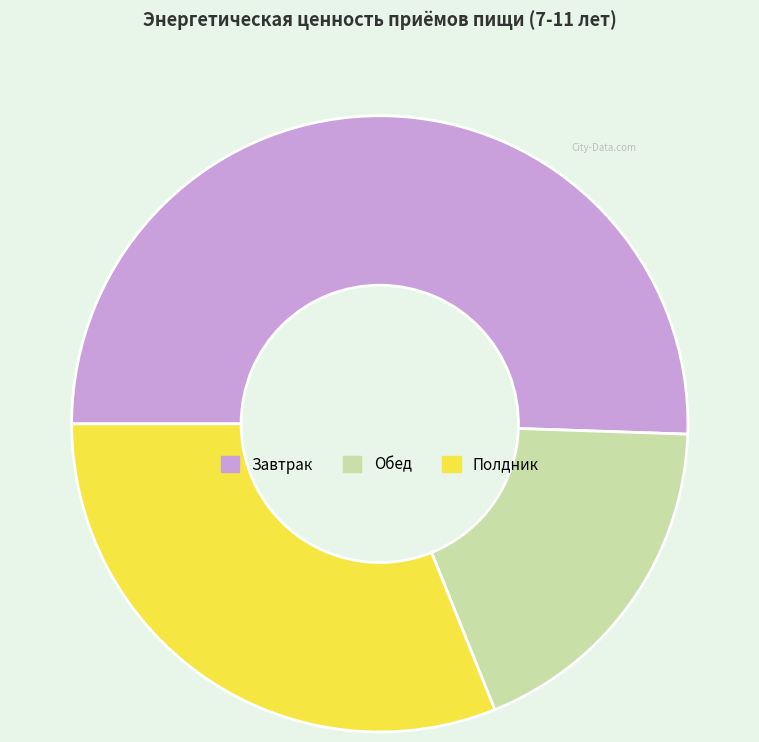

Is there a majority slice in this chart?

Yes